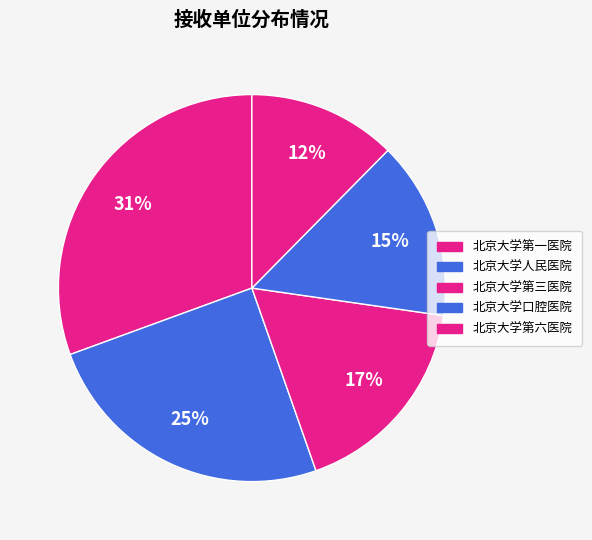

The 北京大学口腔医院 slice represents 21% of the pie. True or false?

False